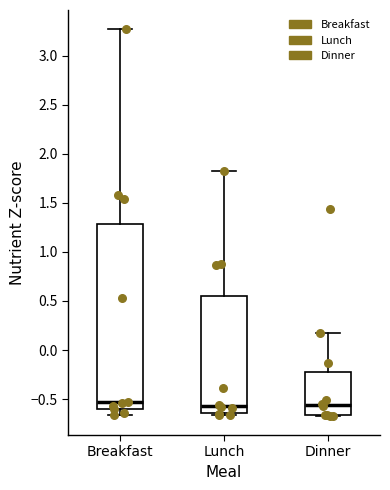

Reading left to right, read every box against the y-axis: the position of its median line, the range the box covers, and the ends of its whiskers. The values are not printed on the chart, so give them approximately, as read against the axis.

Breakfast: median -0.55, box -0.60 to 1.30, whiskers -0.65 to 3.25
Lunch: median -0.55, box -0.65 to 0.55, whiskers -0.65 (just below the box's lower edge) to 1.80
Dinner: median -0.55, box -0.65 to -0.25, whiskers -0.65 to 0.20